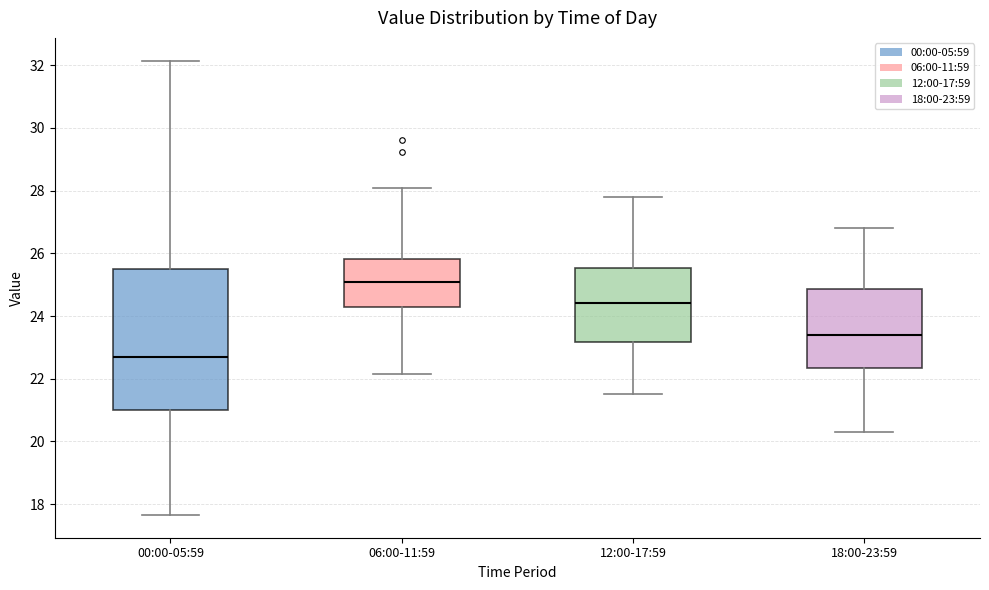

Where is the lower edge of the box for 00:00-05:59 on the y-axis? The values are not printed on the chart, so give them approximately, as read against the axis.

21.0